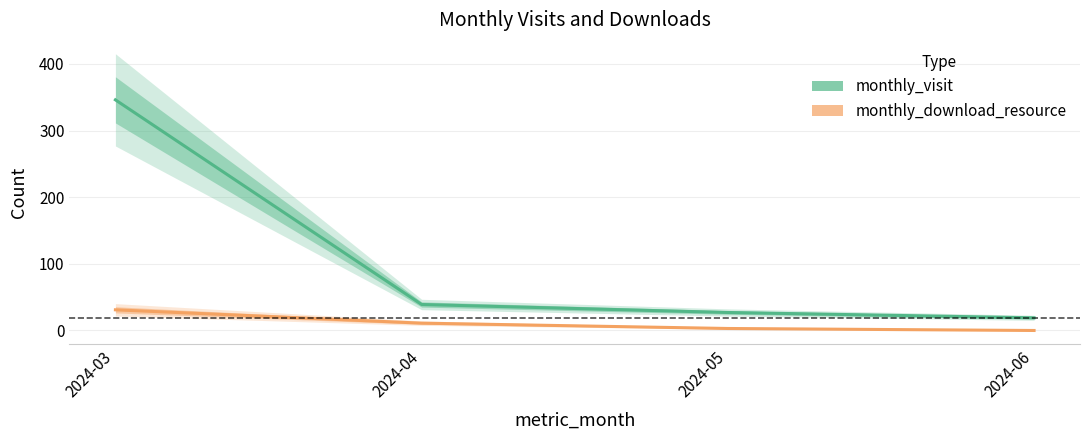

What is the average value of the monthly_visit series?

108